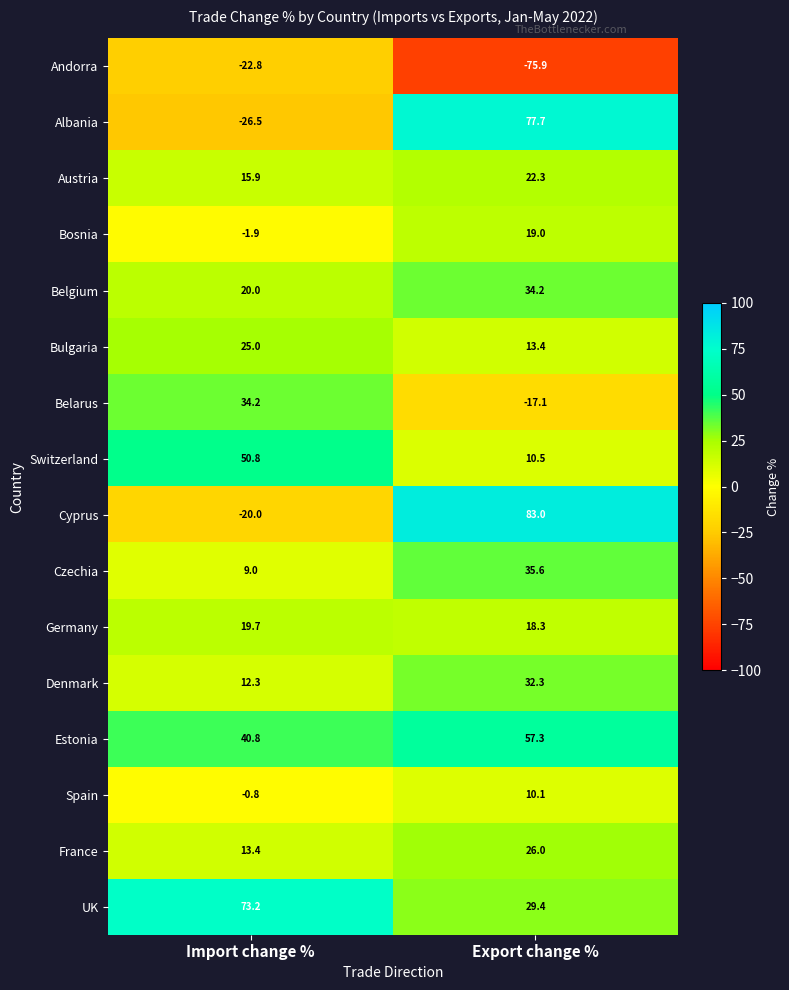

What is the sum of all Spain values?

9.3